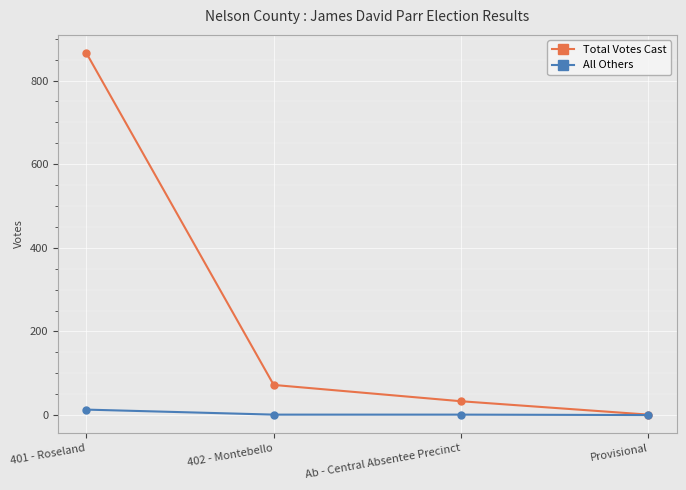

At Ab - Central Absentee Precinct, list the series in order from largest to smallest.

Total Votes Cast, All Others